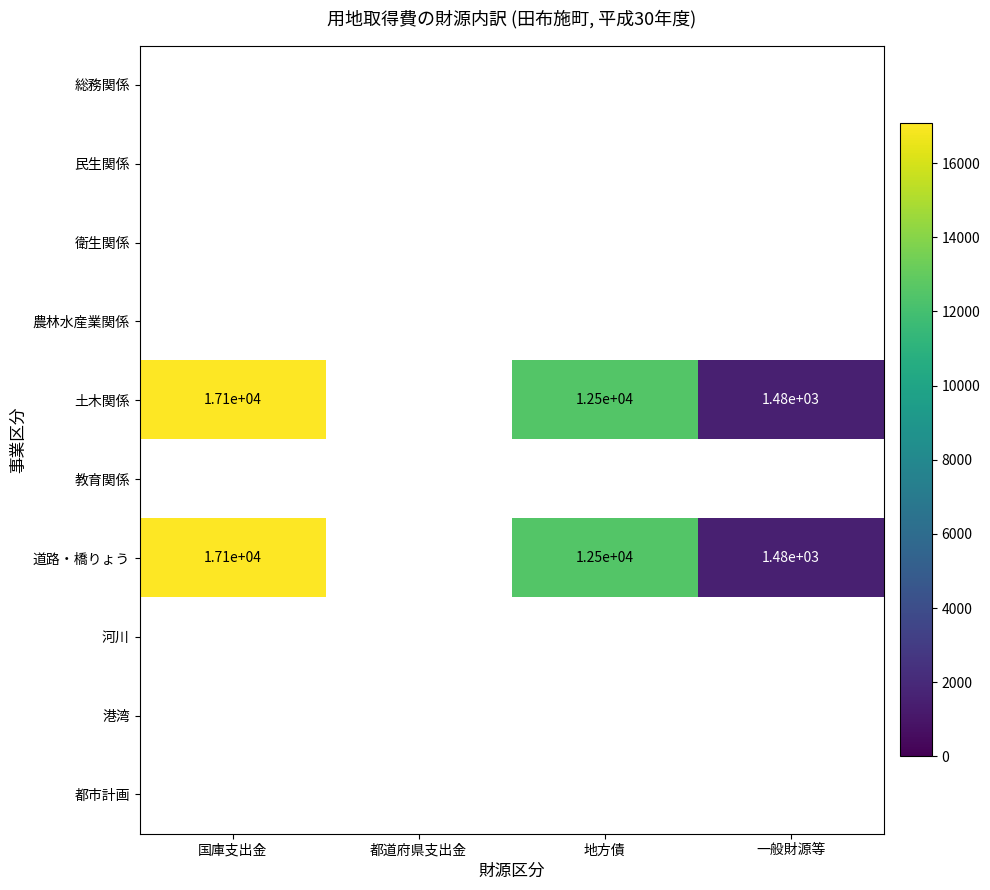

The value of 土木関係 at 国庫支出金 is 30284. True or false?

False